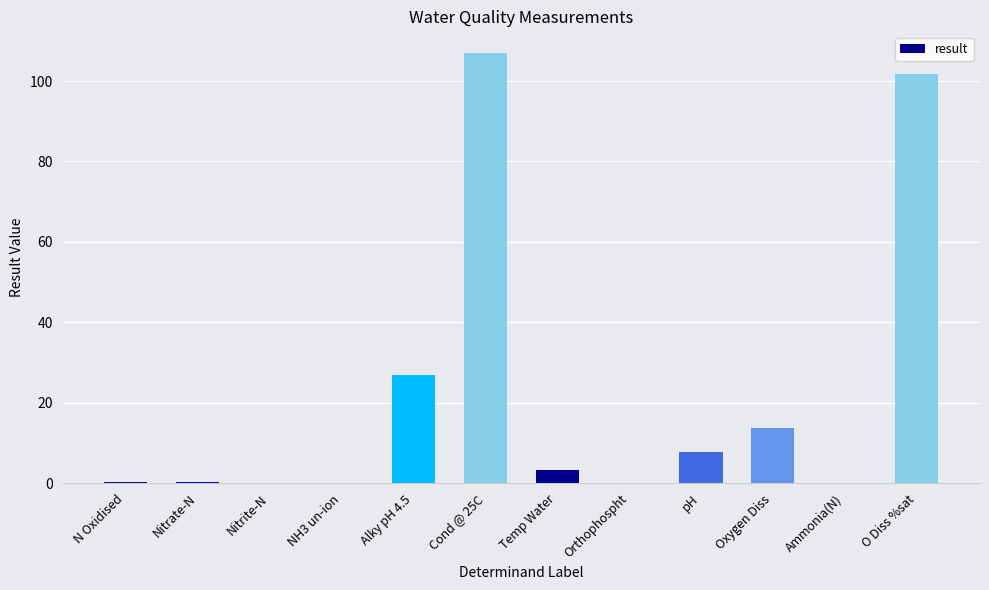

Which label corresponds to the largest value in the chart?

Cond @ 25C